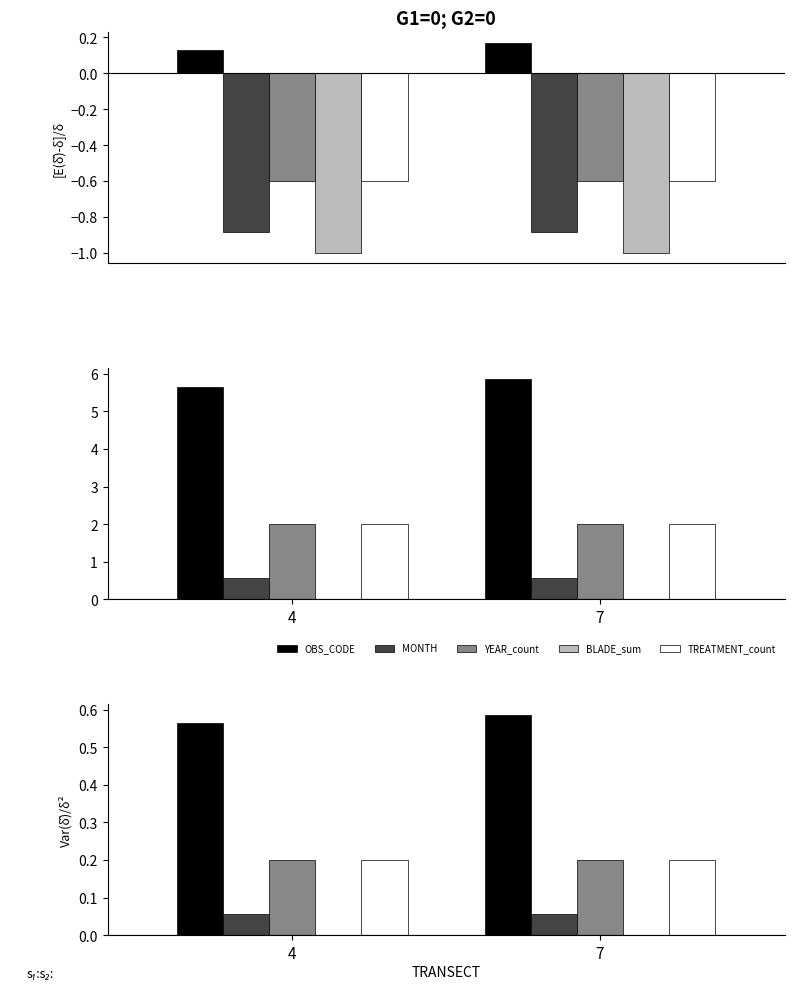

Which category has the lowest value in the TREATMENT_count series?

4